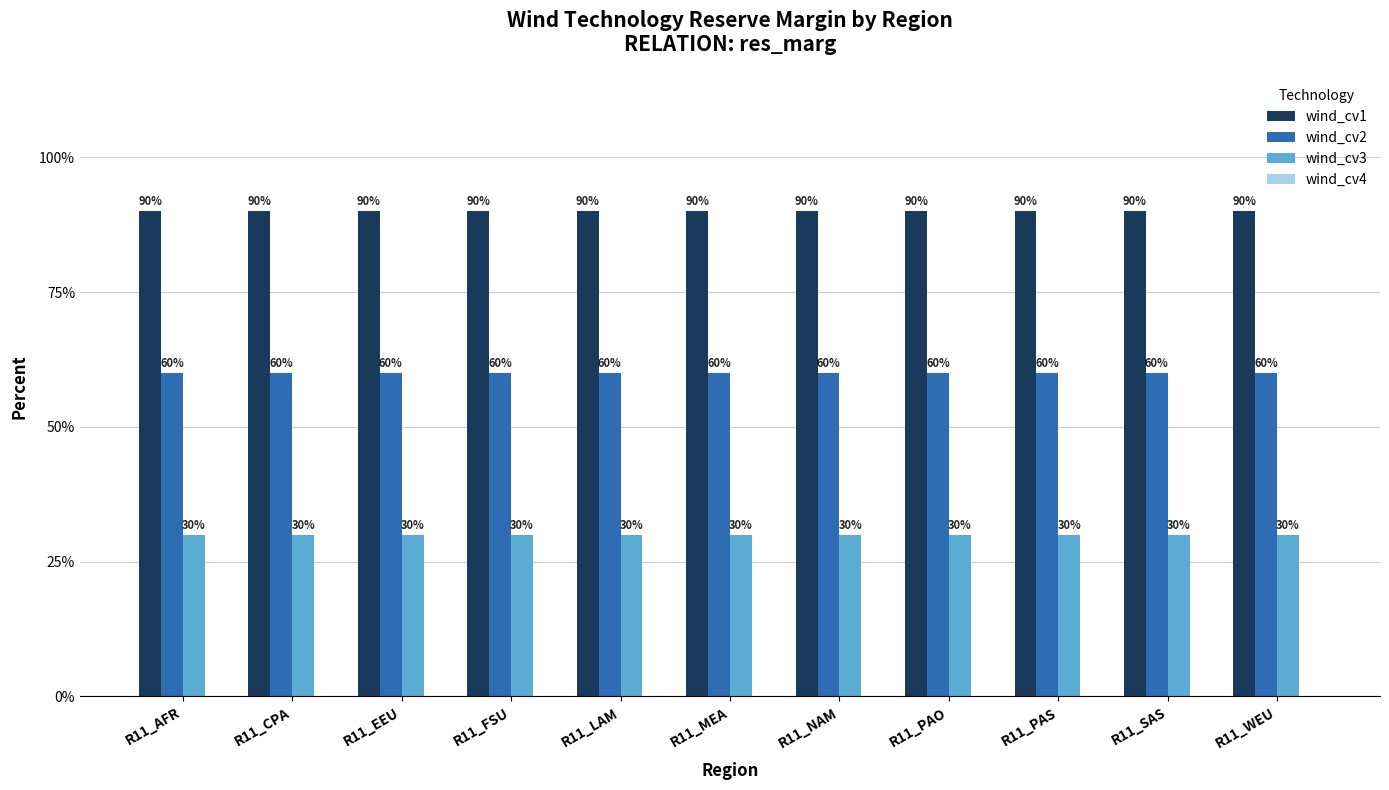

Is it true that wind_cv3 equals 54 at R11_WEU?

False